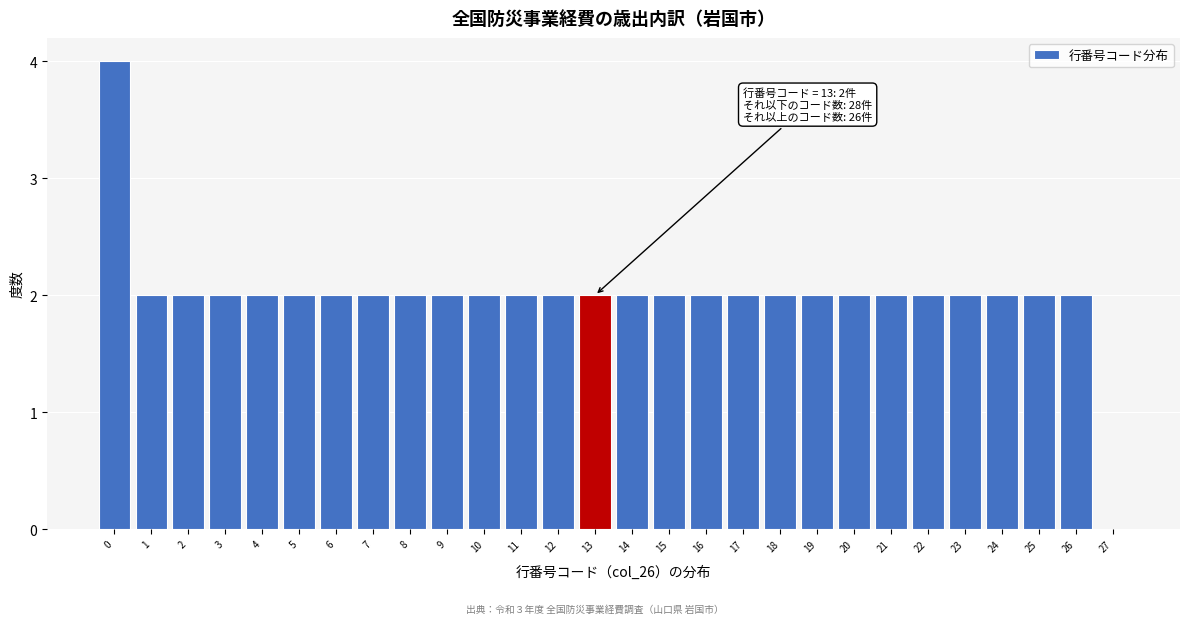

Which range on the x-axis has the tallest bar?

-0.5 to 0.5